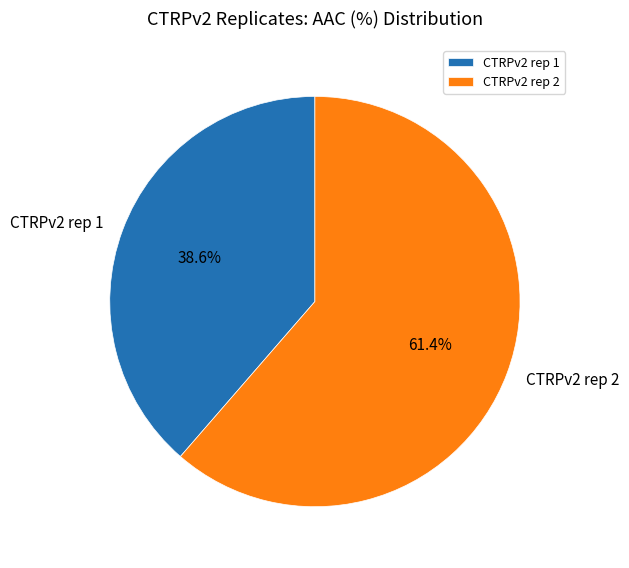

To the nearest percent, what is the combined percentage of CTRPv2 rep 1 and CTRPv2 rep 2?

100%